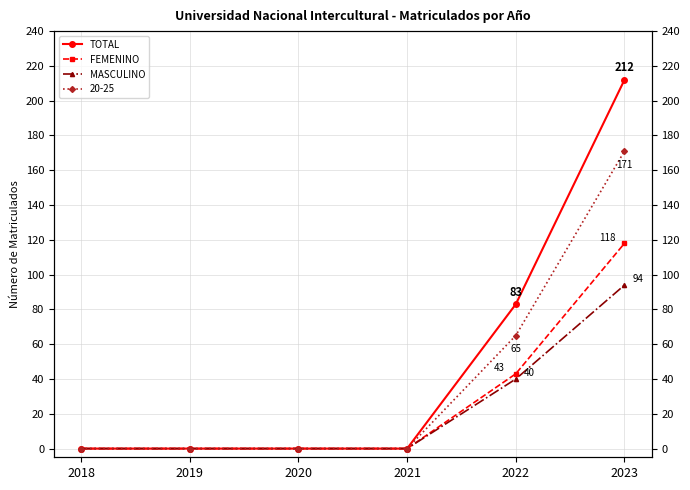

Which series has the widest spread of values?

TOTAL